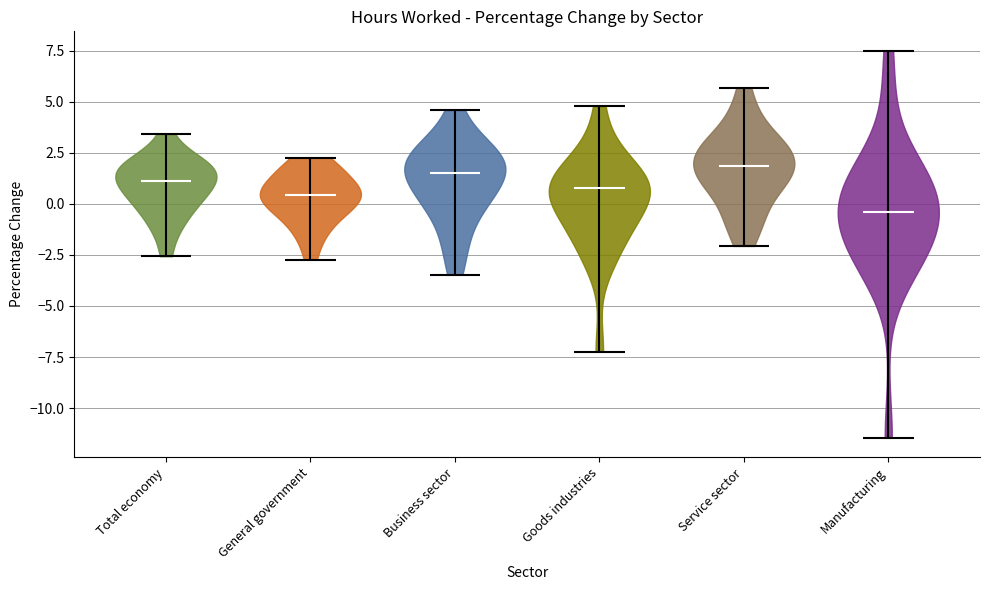

Reading left to right, read every violin against the y-axis: where its median line is, and the lowest and highest points it reaches. The values are not printed on the chart, so give them approximately, as read against the axis.

Total economy: median line 1.0, lowest point -2.5, highest point 3.5
General government: median line 0.5, lowest point -2.5, highest point 2.0
Business sector: median line 1.5, lowest point -3.5, highest point 4.5
Goods industries: median line 1.0, lowest point -7.0, highest point 5.0
Service sector: median line 2.0, lowest point -2.0, highest point 5.5
Manufacturing: median line -0.5, lowest point -11.5, highest point 7.5